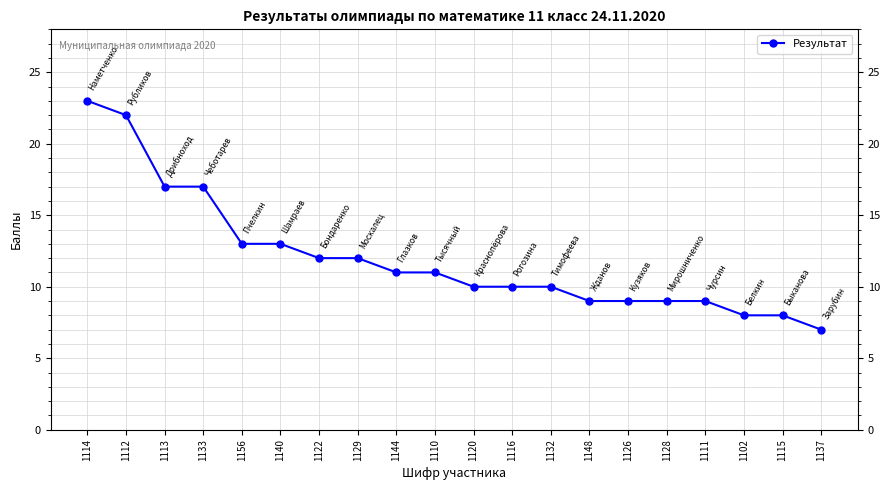

What is the difference between the maximum and minimum values?

16